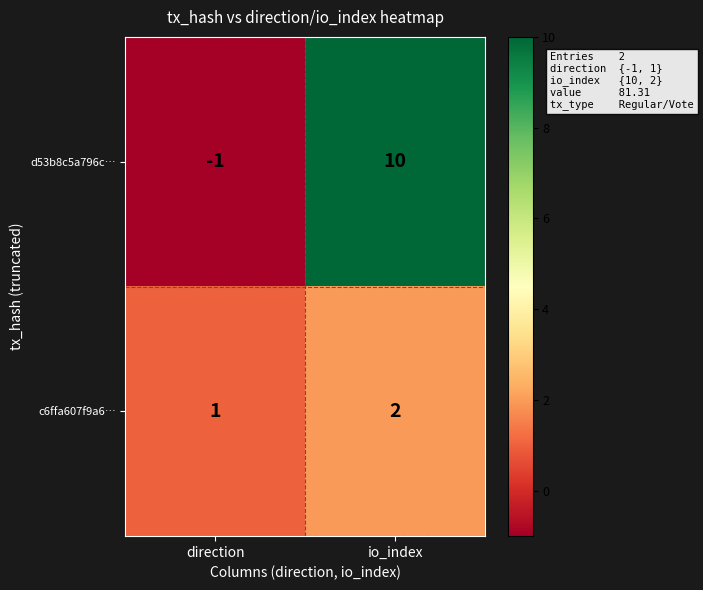

Reading left to right, extract all data points from this chart.

d53b8c5a796c…: direction=-1	io_index=10
c6ffa607f9a6…: direction=1	io_index=2